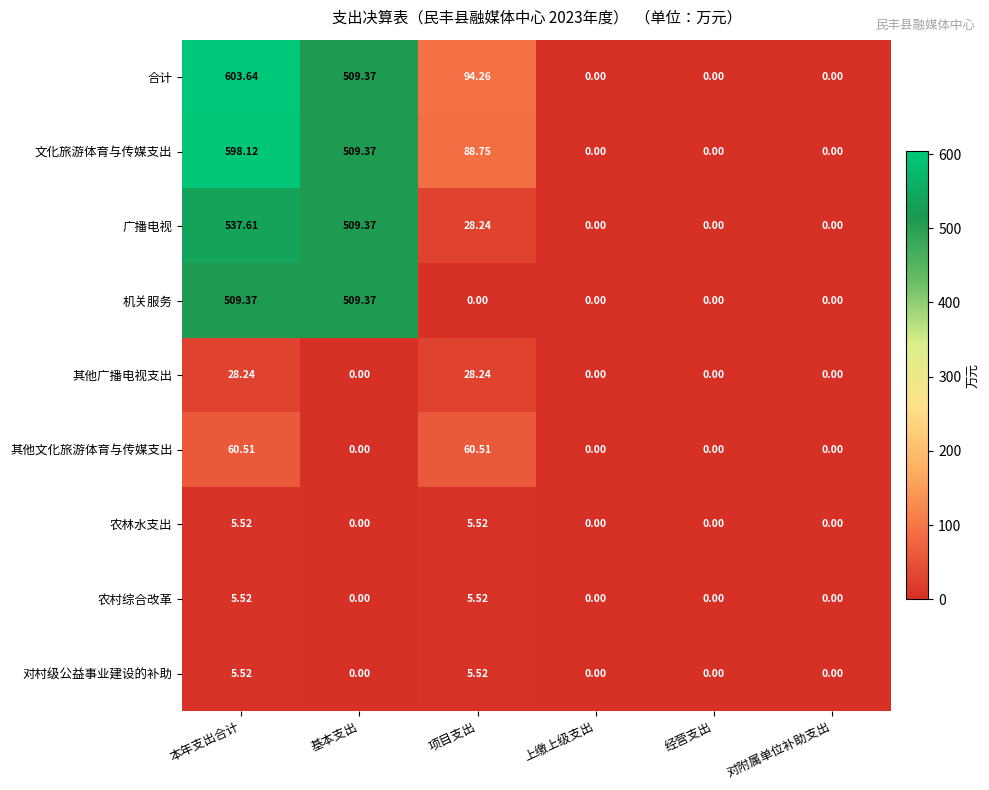

Where is 合计 nearest to the value 301?

项目支出